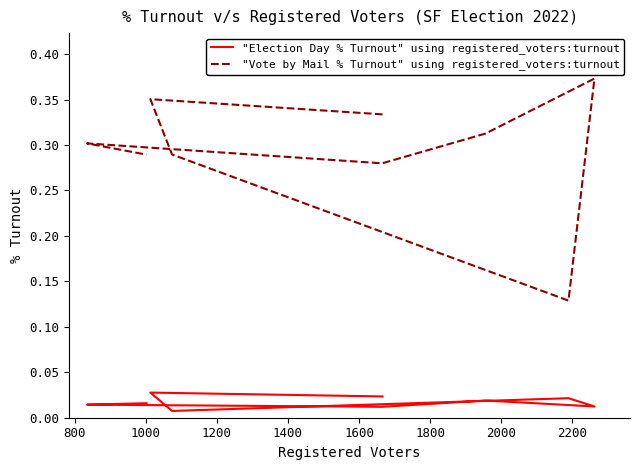

Which has a higher value, 1000 or 2000?

2000